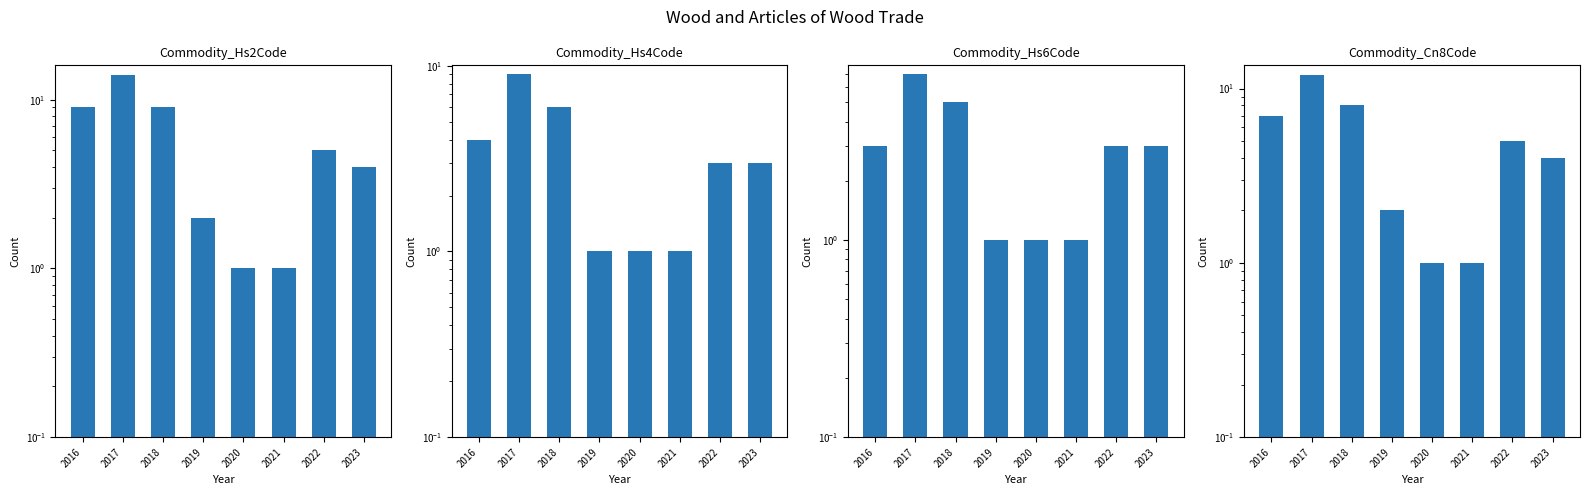

Where is Commodity_Hs2Code nearest to the value 7?

2016